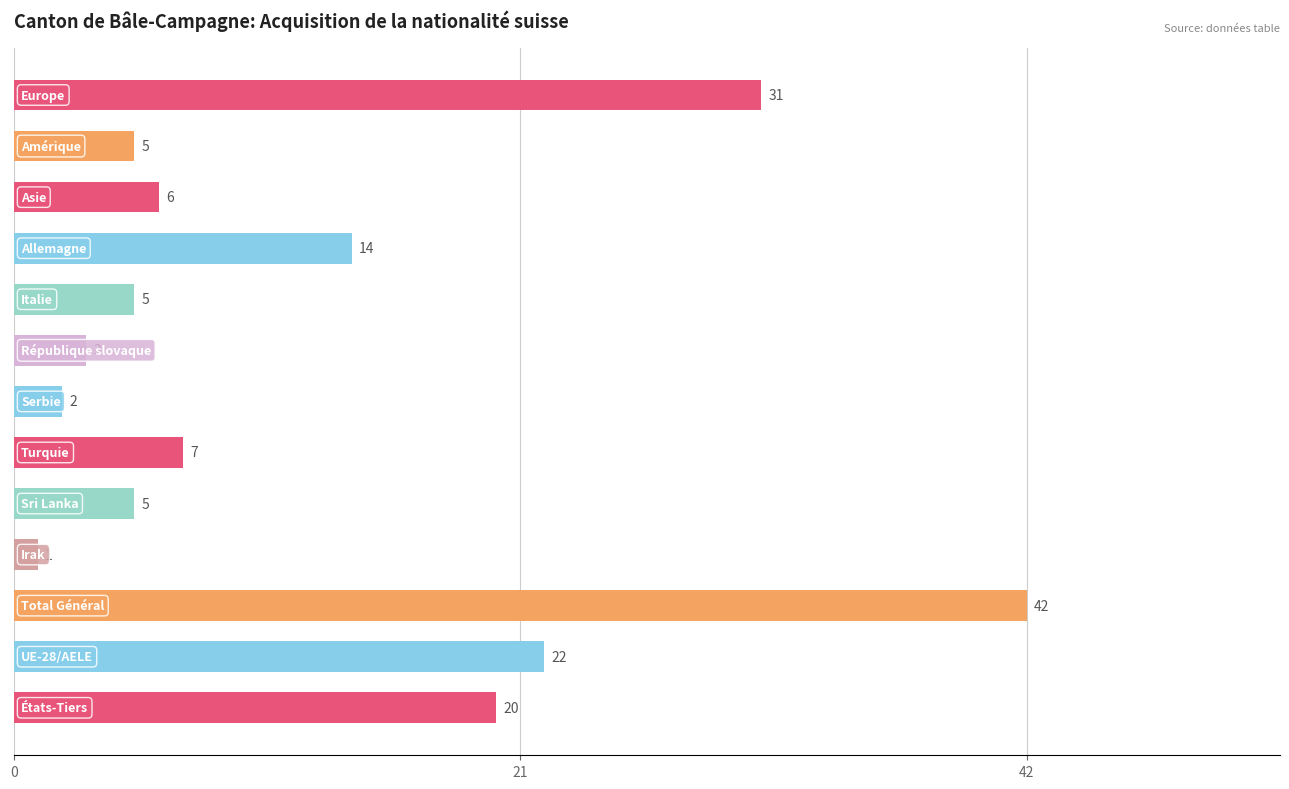

What is the difference between the maximum and minimum values?

41